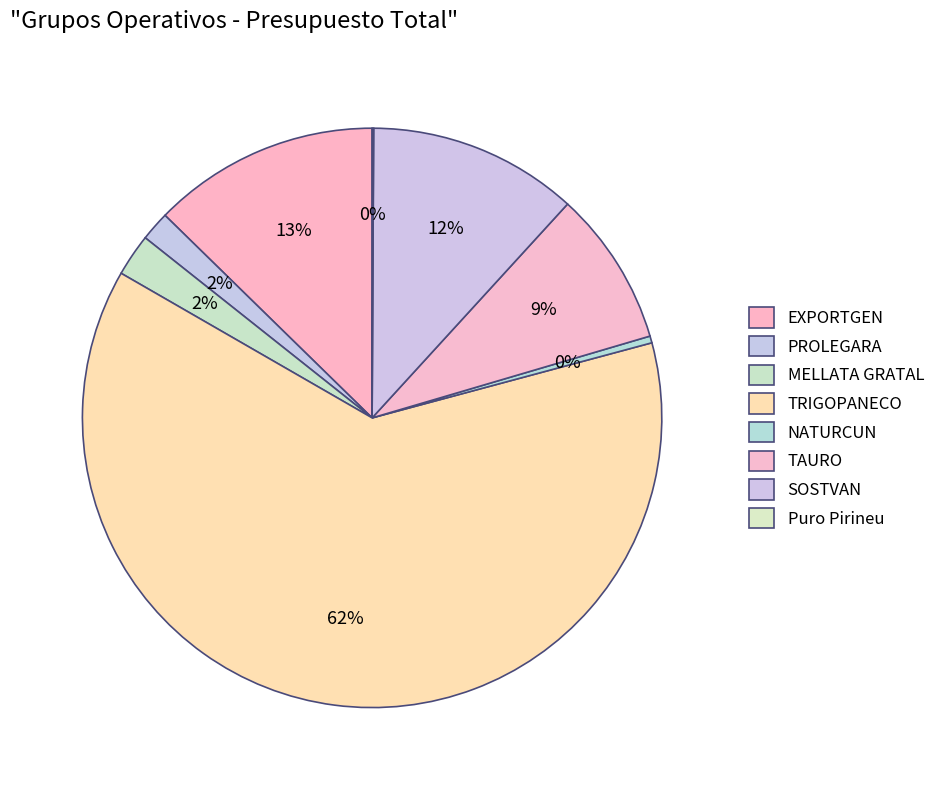

What percentage is NOT represented by PROLEGARA?

98.4%